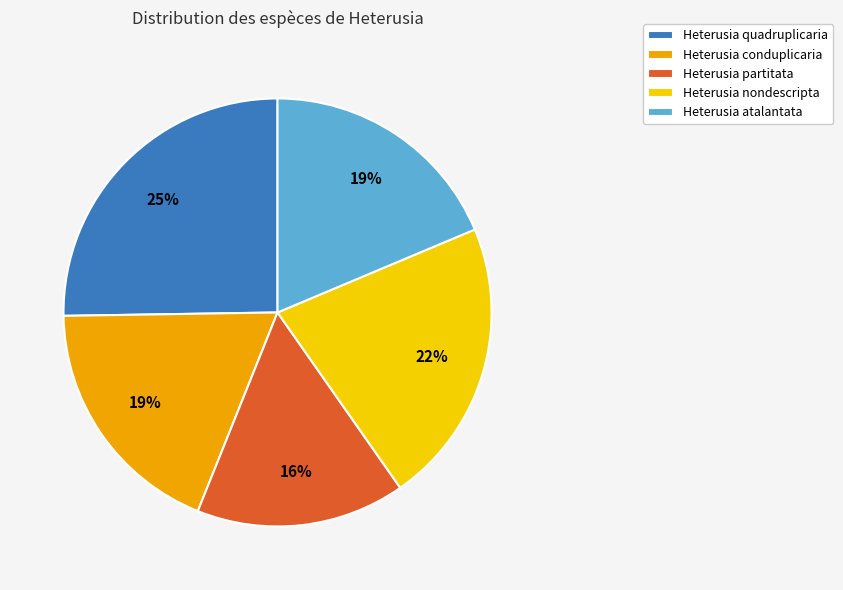

The Heterusia nondescripta slice represents 22% of the pie. True or false?

True